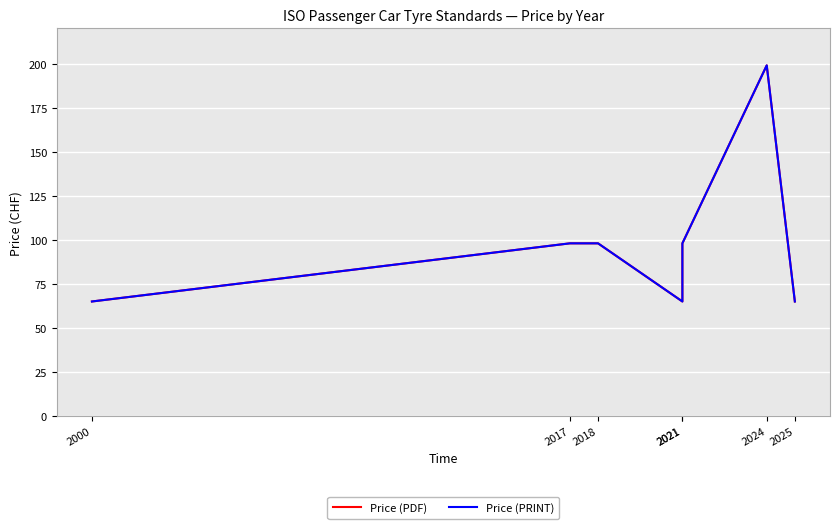

True or false: Price (PRINT) and Price (PDF) intersect in this chart.

False